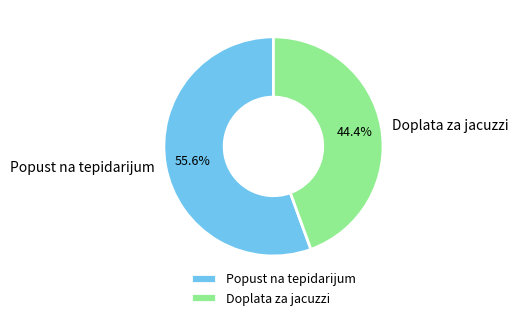

Rank the categories by value from highest to lowest.

Popust na tepidarijum, Doplata za jacuzzi